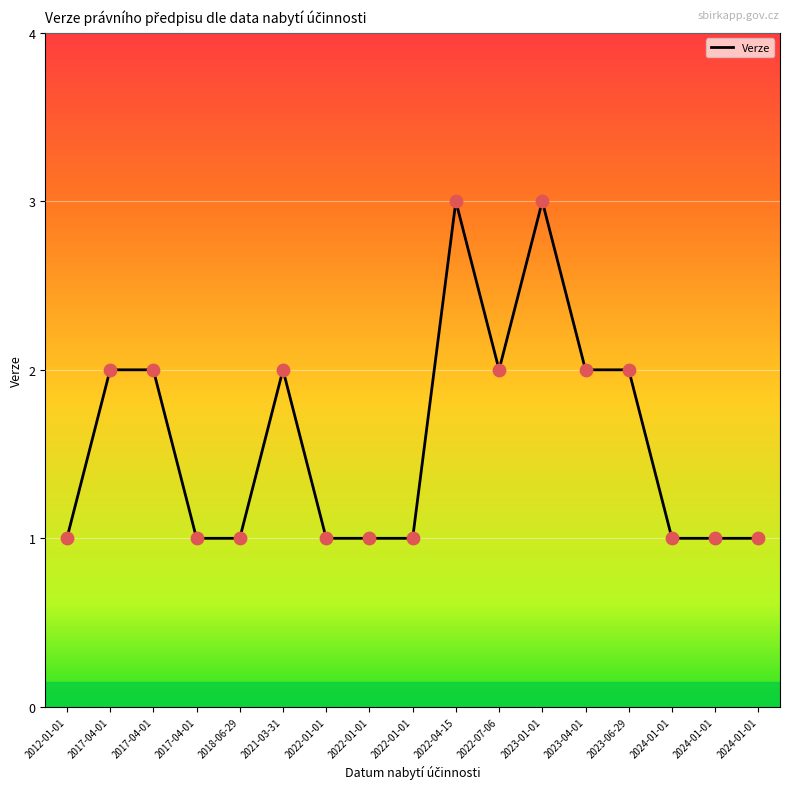

Approximately how many times larger is the value at 2023-04-01 compared to 2017-04-01?

1.0